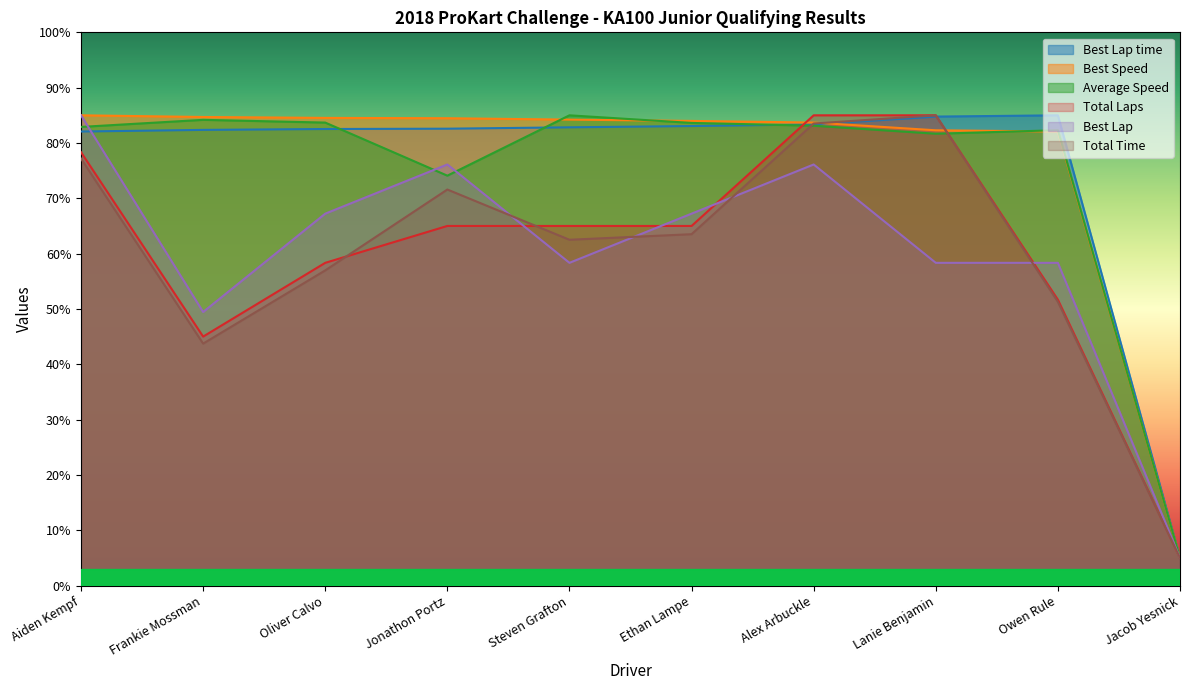

Where is the first local minimum for Average Speed?

Jonathon Portz